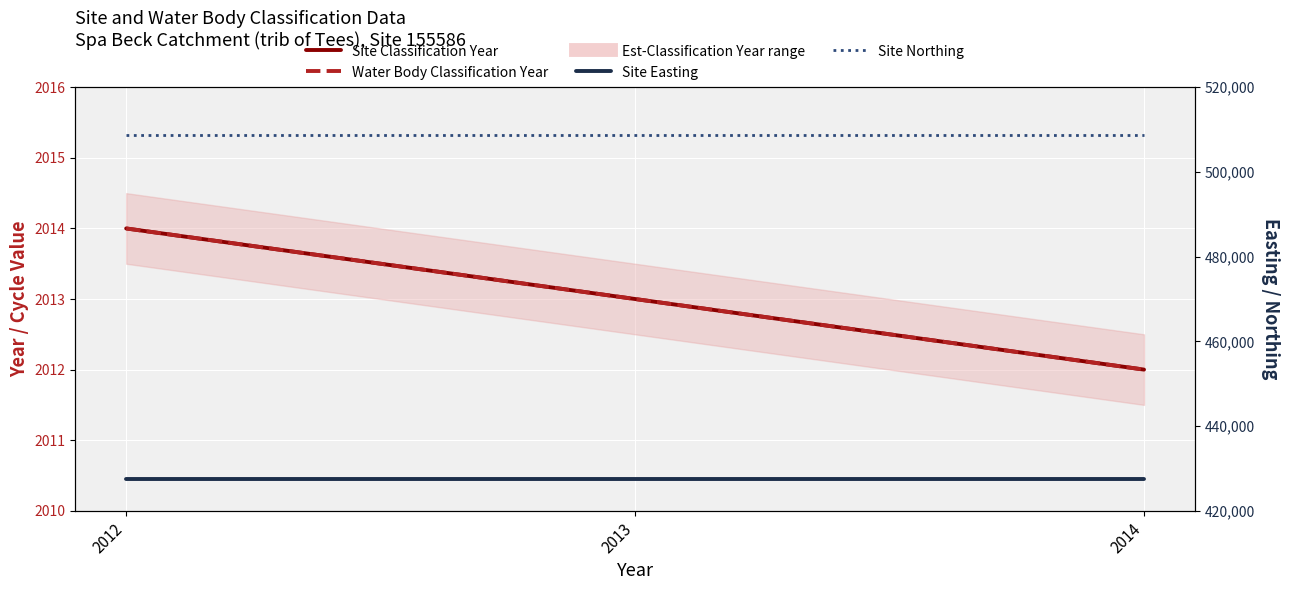

Where is Site Northing nearest to the value 508751?

2012